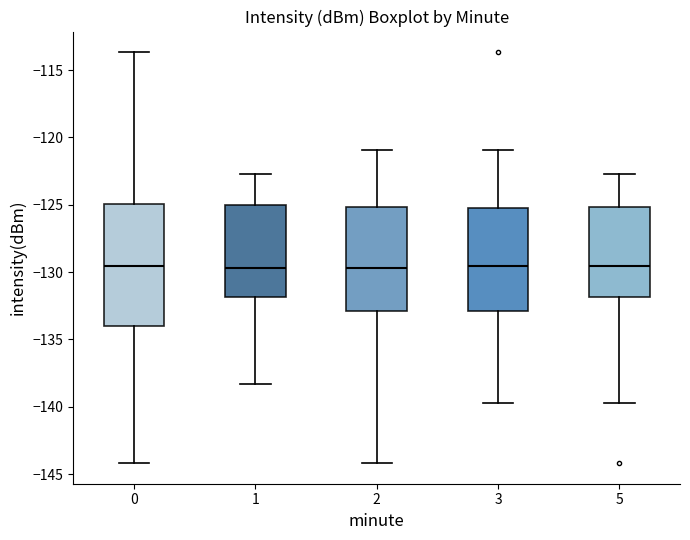

Reading left to right, read every box against the y-axis: the position of its median line, the range the box covers, and the ends of its whiskers. The values are not printed on the chart, so give them approximately, as read against the axis.

0: median -129.5, box -134.0 to -125.0, whiskers -144.0 to -113.5
1: median -129.5, box -132.0 to -125.0, whiskers -138.5 to -122.5
2: median -129.5, box -133.0 to -125.0, whiskers -144.0 to -121.0
3: median -129.5, box -133.0 to -125.0, whiskers -139.5 to -121.0
5: median -129.5, box -132.0 to -125.0, whiskers -139.5 to -122.5